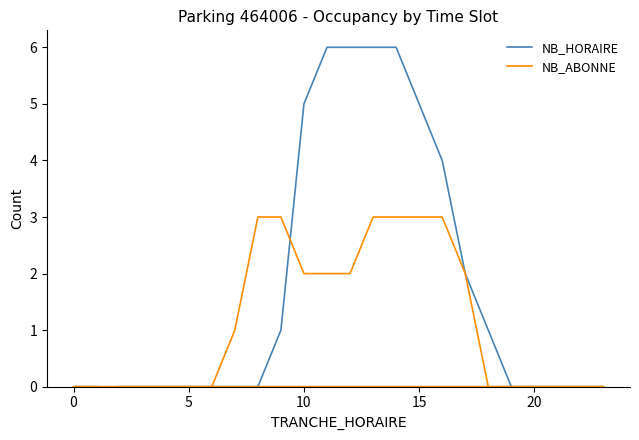

True or false: NB_HORAIRE and NB_ABONNE cross at least once.

True